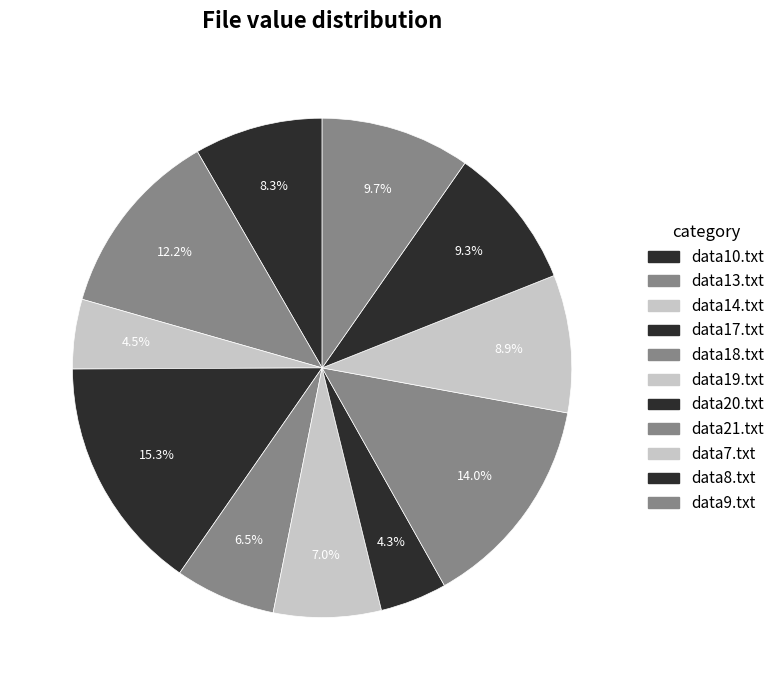

To the nearest percent, what percentage of the pie is data9.txt?

10%